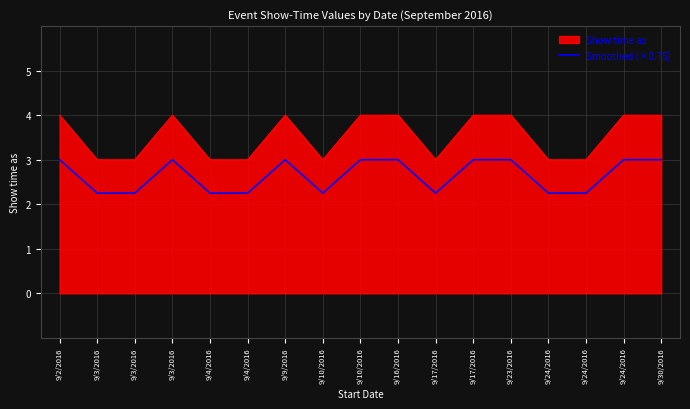

What is the greatest value displayed?

4.0